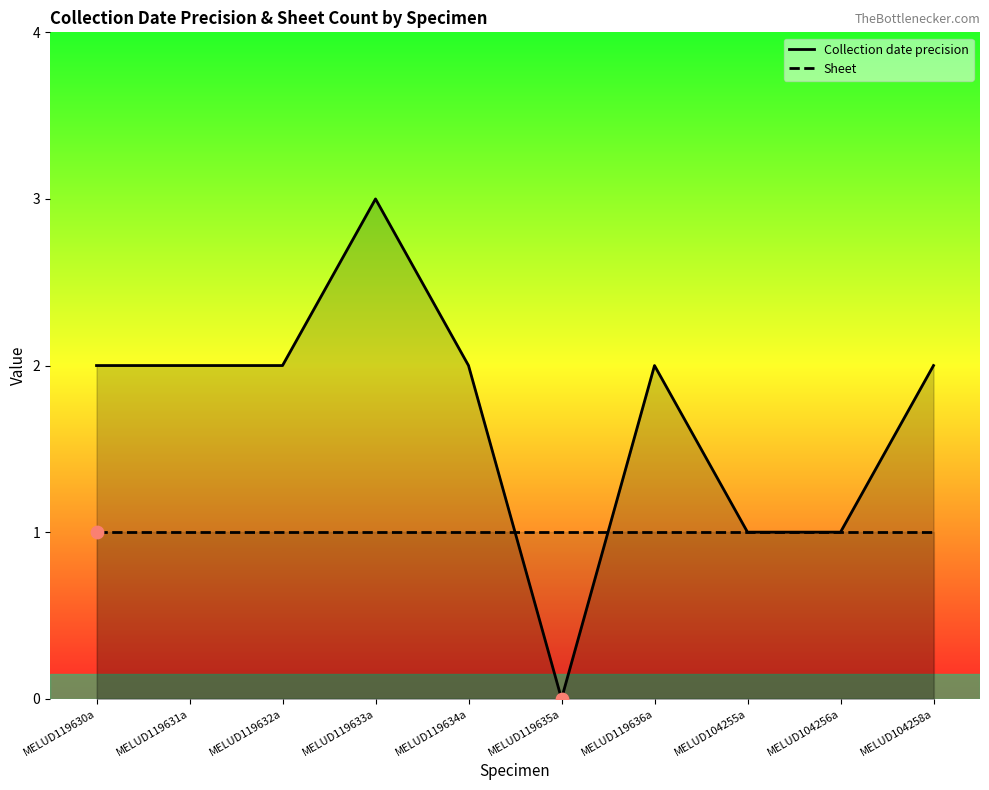

What is the total value across all series at MELUD119631a?

3